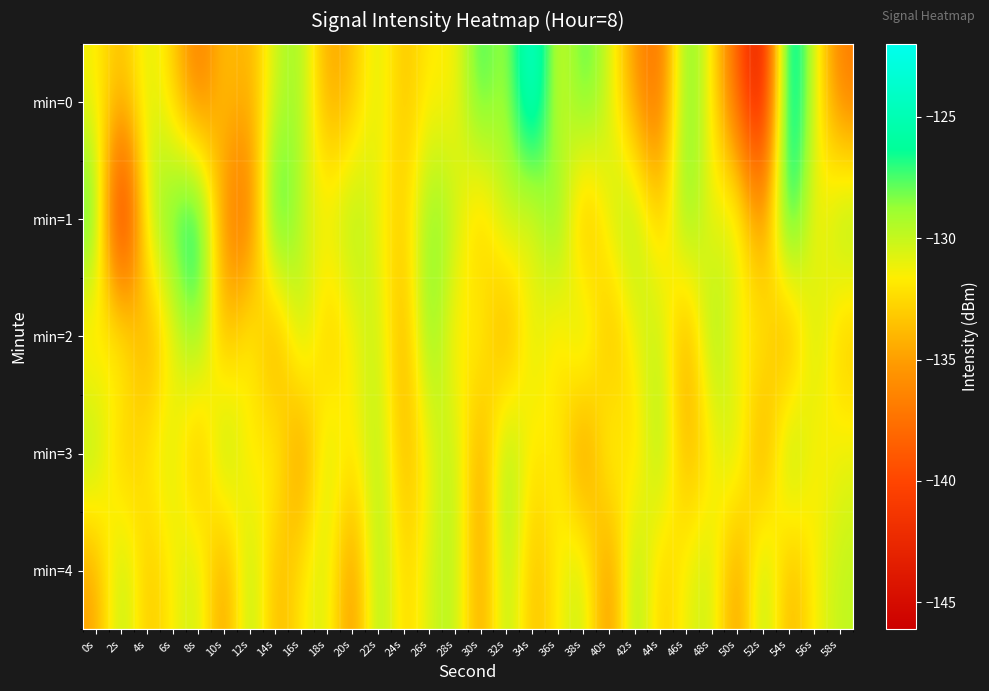

What is the total value across all series at 46s?

-656.0